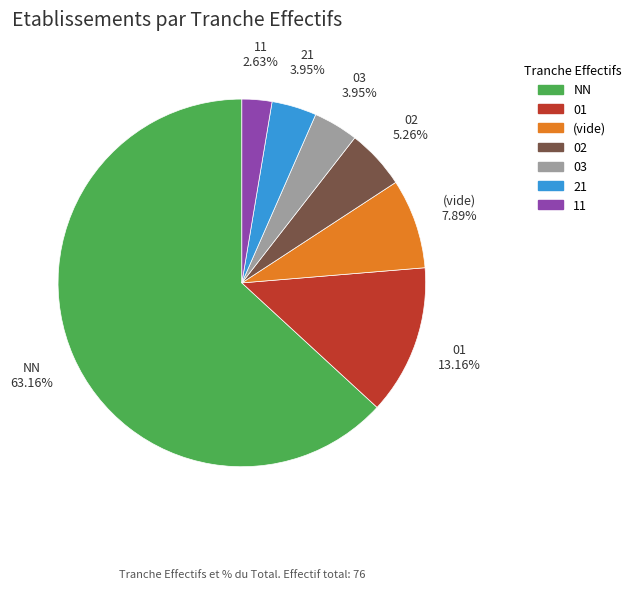

To the nearest percent, what is the difference between the largest and smallest slice percentages?

61%